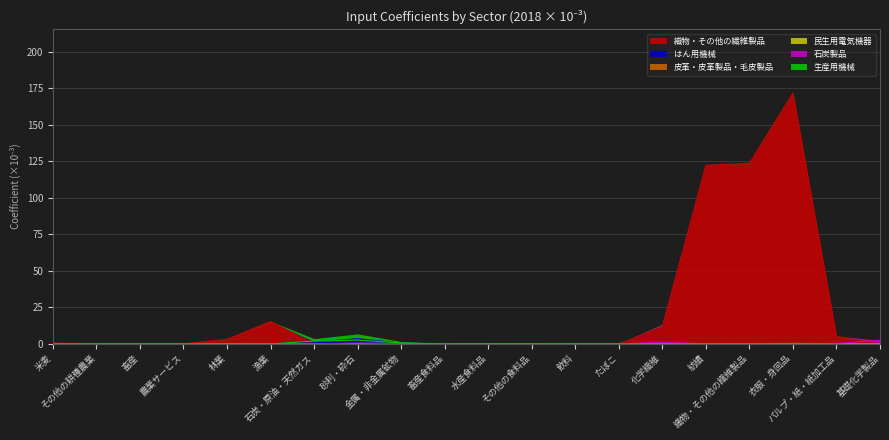

Which category has the lowest value in the 民生用電気機器 series?

米麦